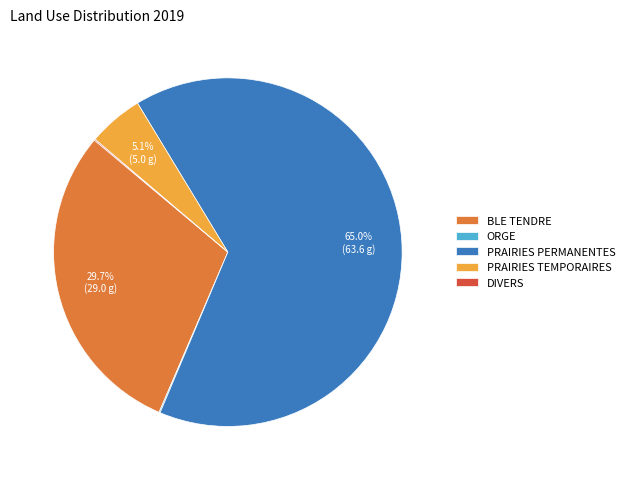

Which category has the biggest portion of the pie?

PRAIRIES PERMANENTES